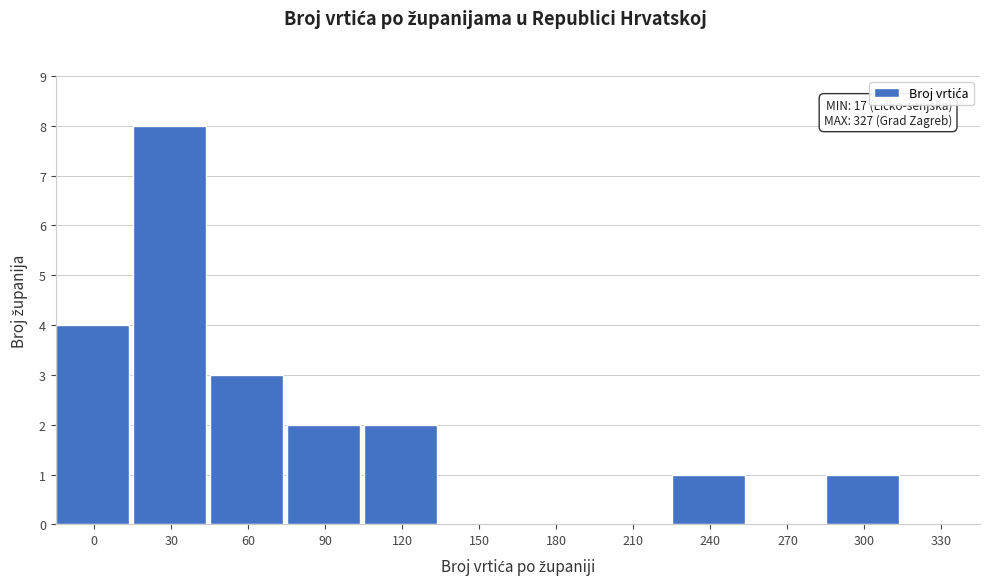

Reading left to right, transcribe all the data shown in this chart.

0=4	30=8	60=3	90=2	120=2	150=0	180=0	210=0	240=1	270=0	300=1	330=0